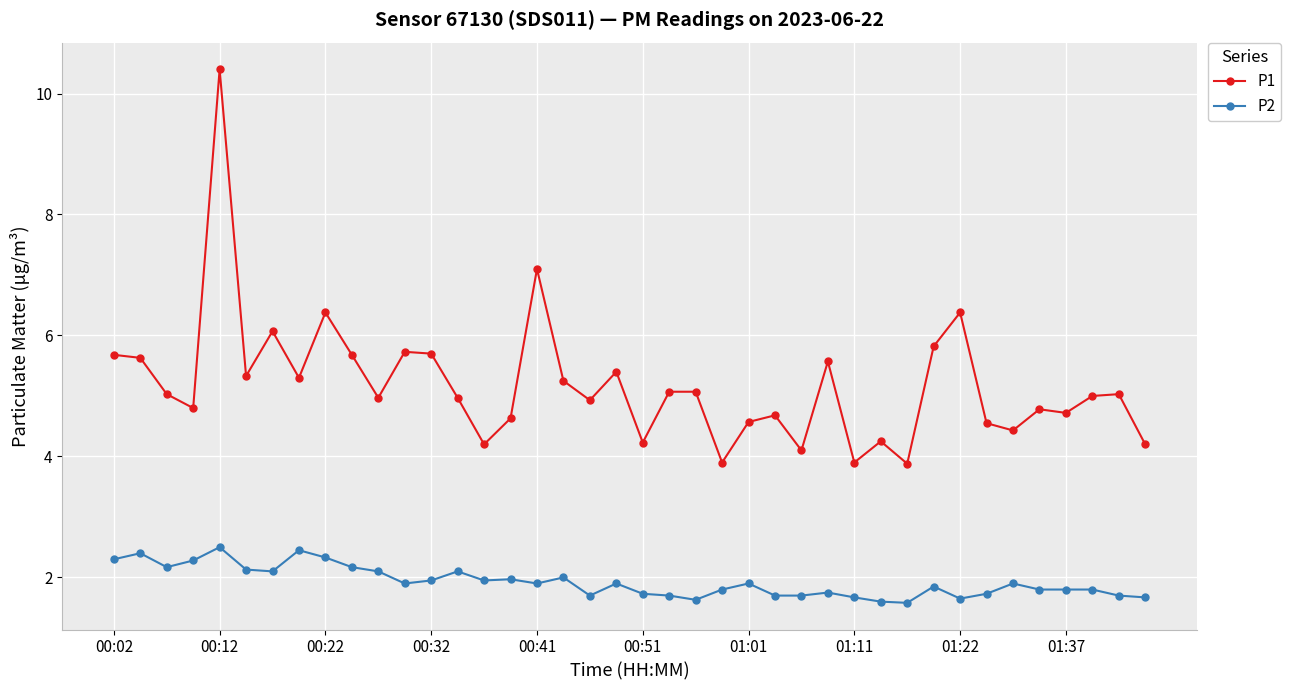

Rank the series by their maximum value, from highest to lowest.

P1, P2